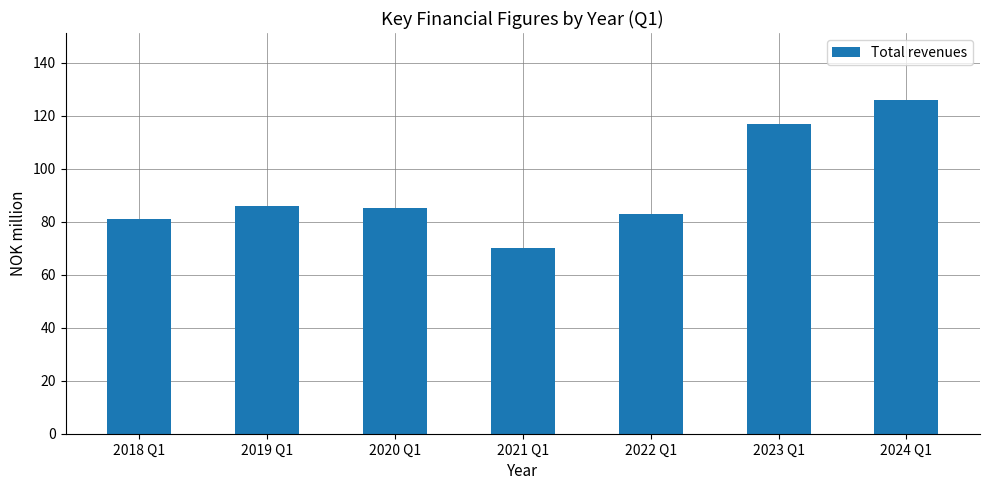

At which label does the data first exceed 85?

2019 Q1